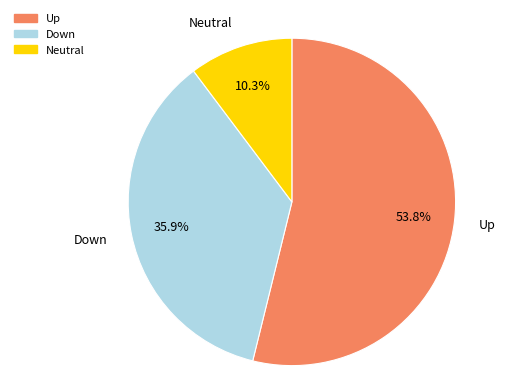

Count the number of slices in the pie.

3